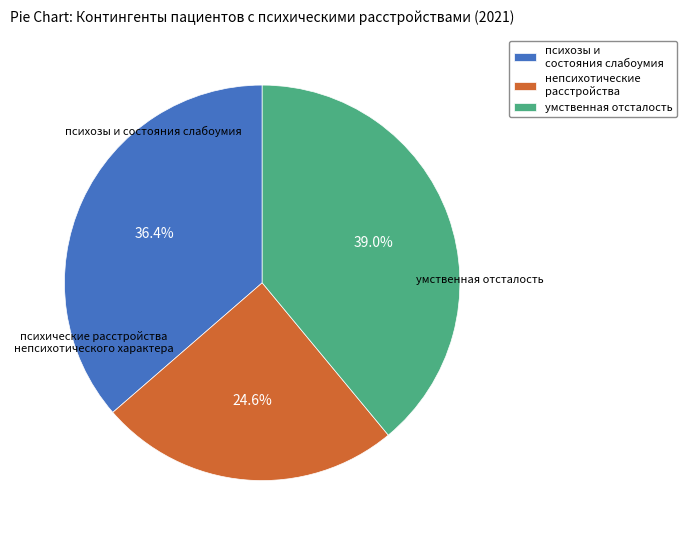

Combined, what portion of the pie is психозы и состояния слабоумия and умственная отсталость?

75.4%